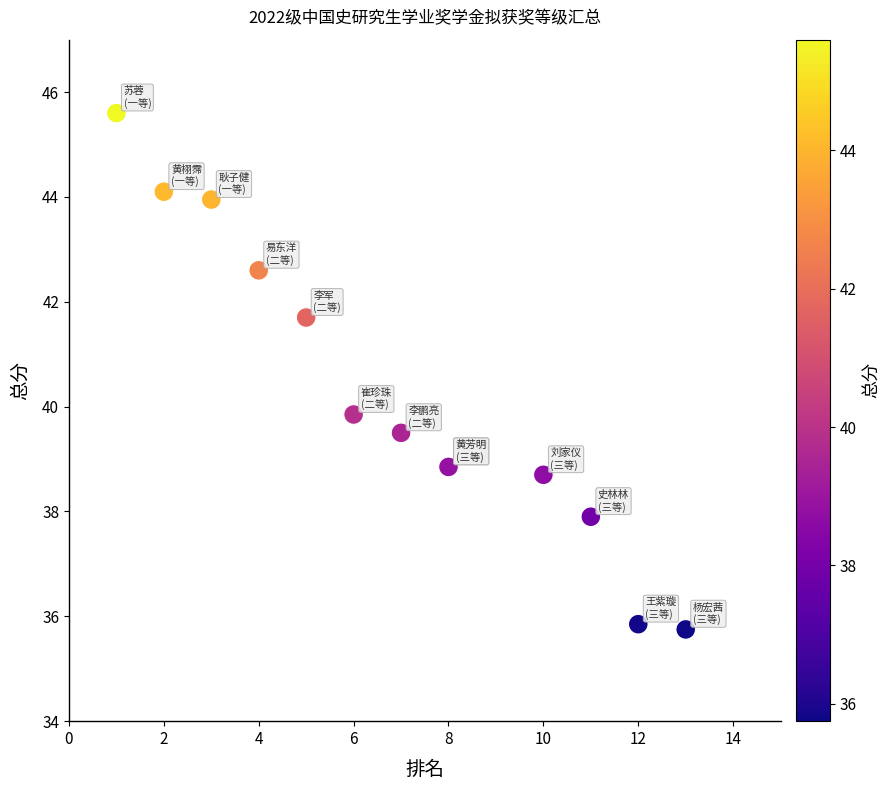

What Y value in the scatter plot is closest to 40?

39.9